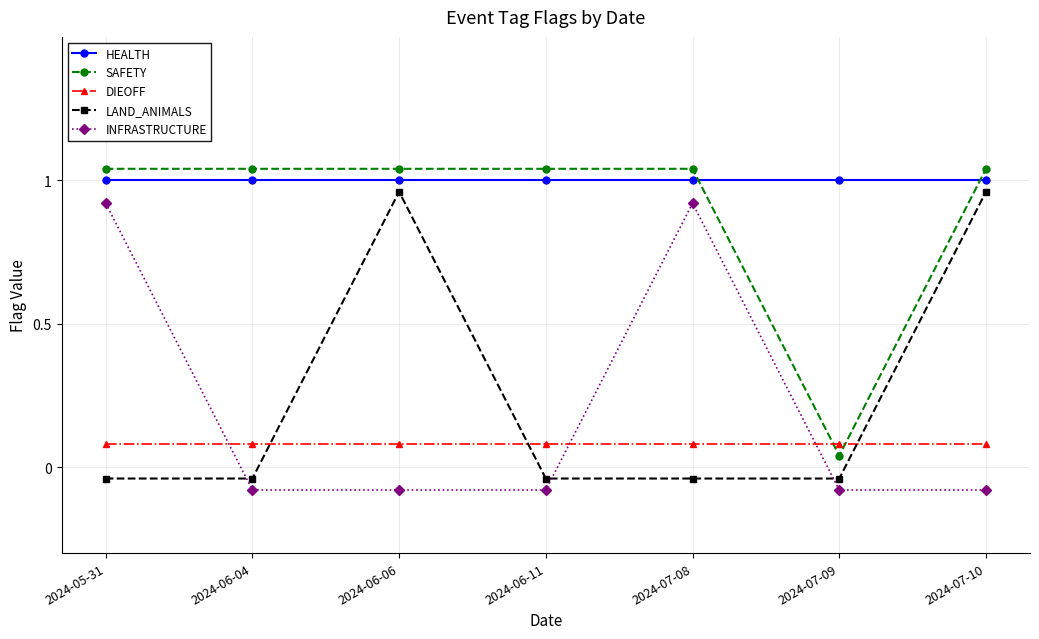

True or false: LAND_ANIMALS and SAFETY cross at least once.

False